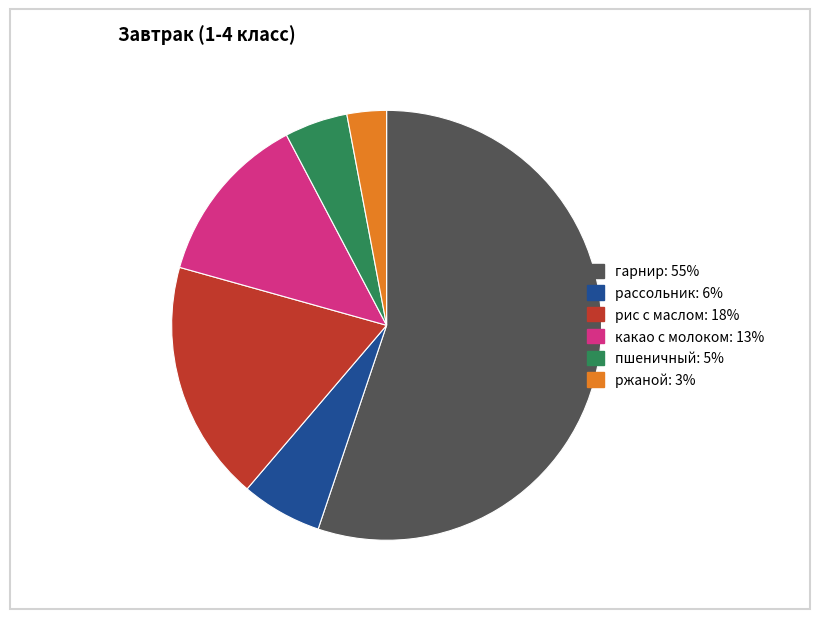

How many segments does this pie chart have?

6